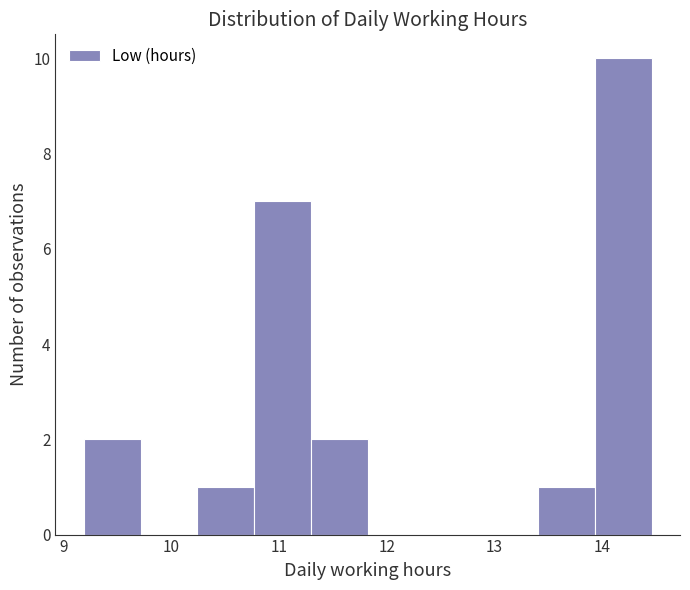

Reading left to right, list every bar in this chart as the range it spans on the x-axis followed by its height. Neither the bar edges nor the heights are printed on the chart, so give them approximately, as read against the axes.

9.2 to 9.7: 2
9.7 to 10.2: 0
10.2 to 10.8: 1
10.8 to 11.3: 7
11.3 to 11.8: 2
11.8 to 12.4: 0
12.4 to 12.9: 0
12.9 to 13.4: 0
13.4 to 13.9: 1
13.9 to 14.5: 10